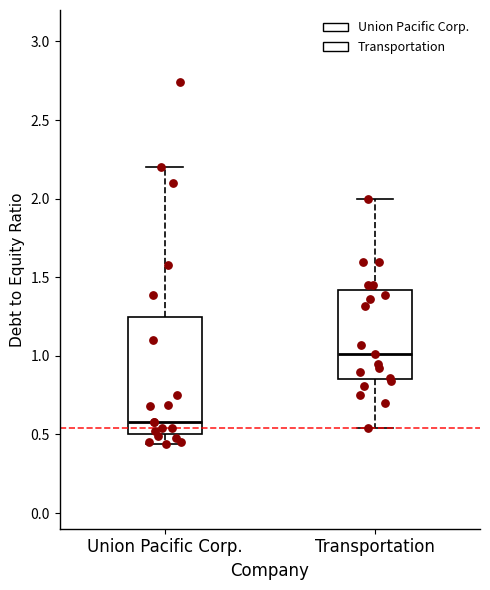

Reading left to right, read every box against the y-axis: the position of its median line, the range the box covers, and the ends of its whiskers. The values are not printed on the chart, so give them approximately, as read against the axis.

Union Pacific Corp.: median 0.60, box 0.50 to 1.25, whiskers 0.45 to 2.20
Transportation: median 1.00, box 0.85 to 1.40, whiskers 0.55 to 2.00